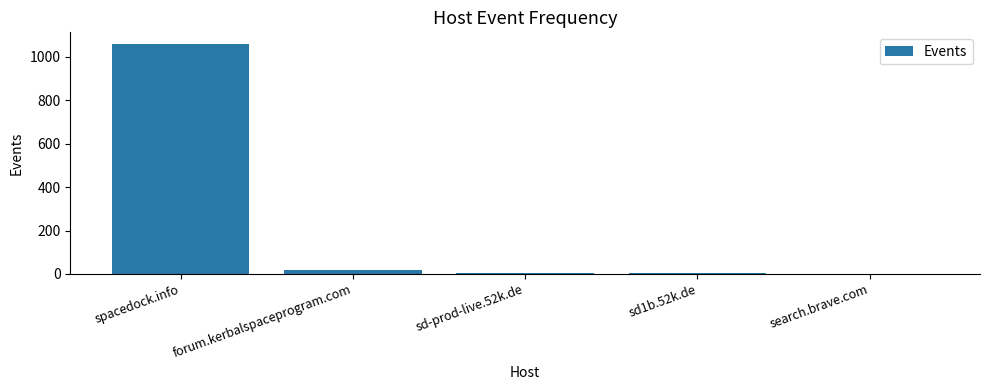

What is the sum of all values?

1087